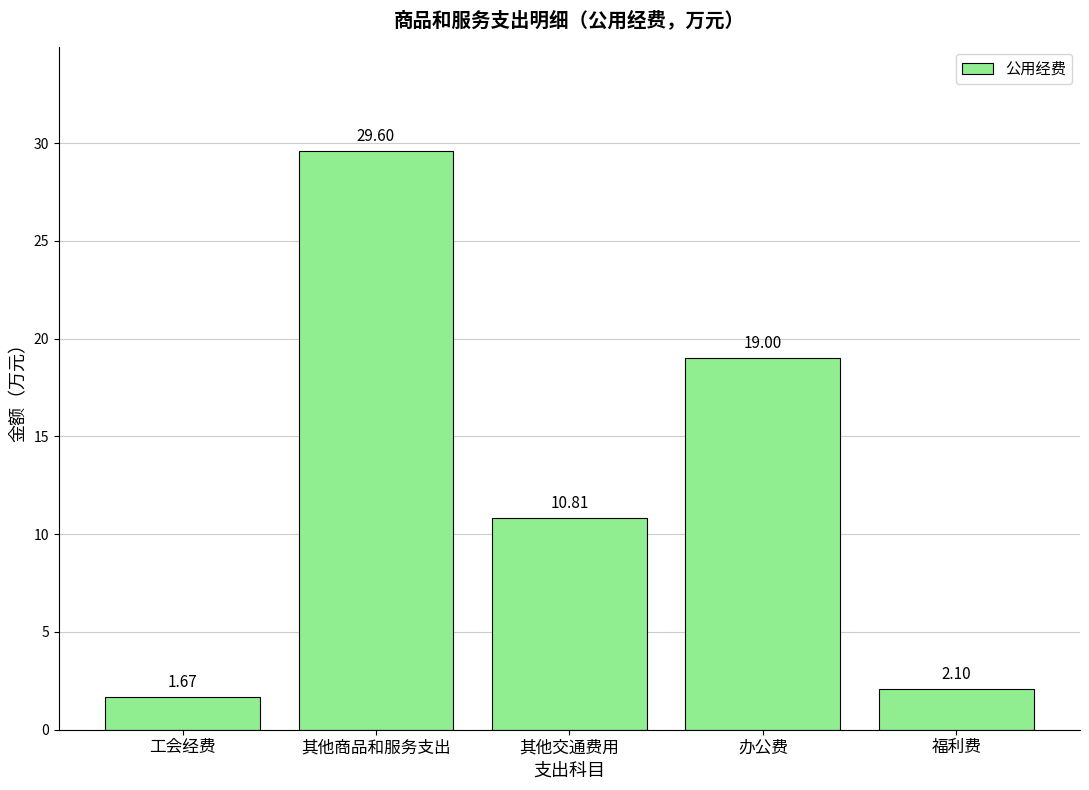

Where is the data nearest to the value 15?

办公费